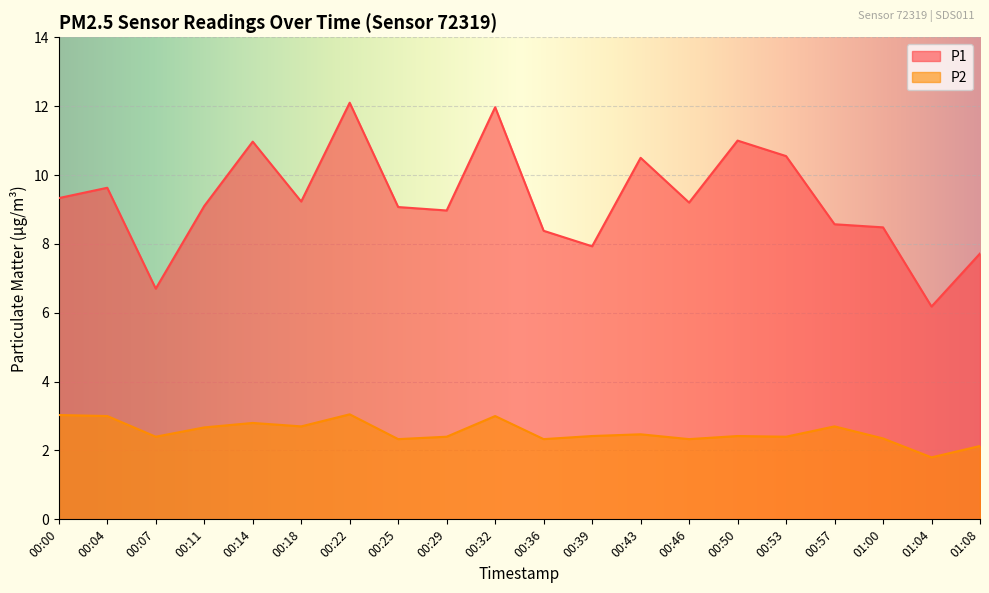

What are all the series names shown in the legend?

P1, P2